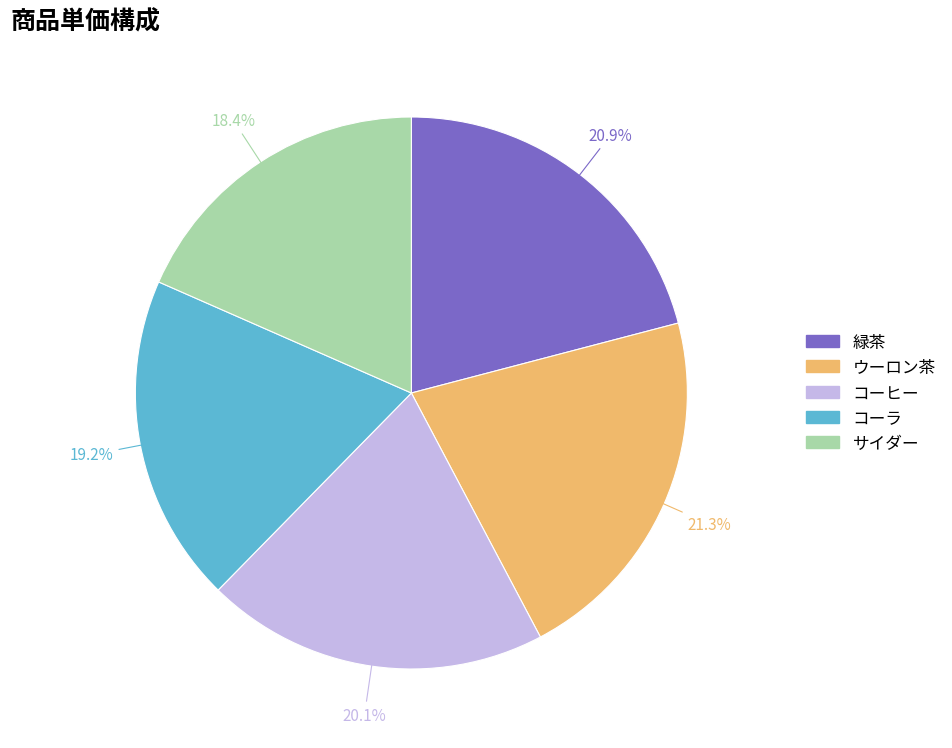

What is the total percentage of コーヒー and ウーロン茶?

41.4%